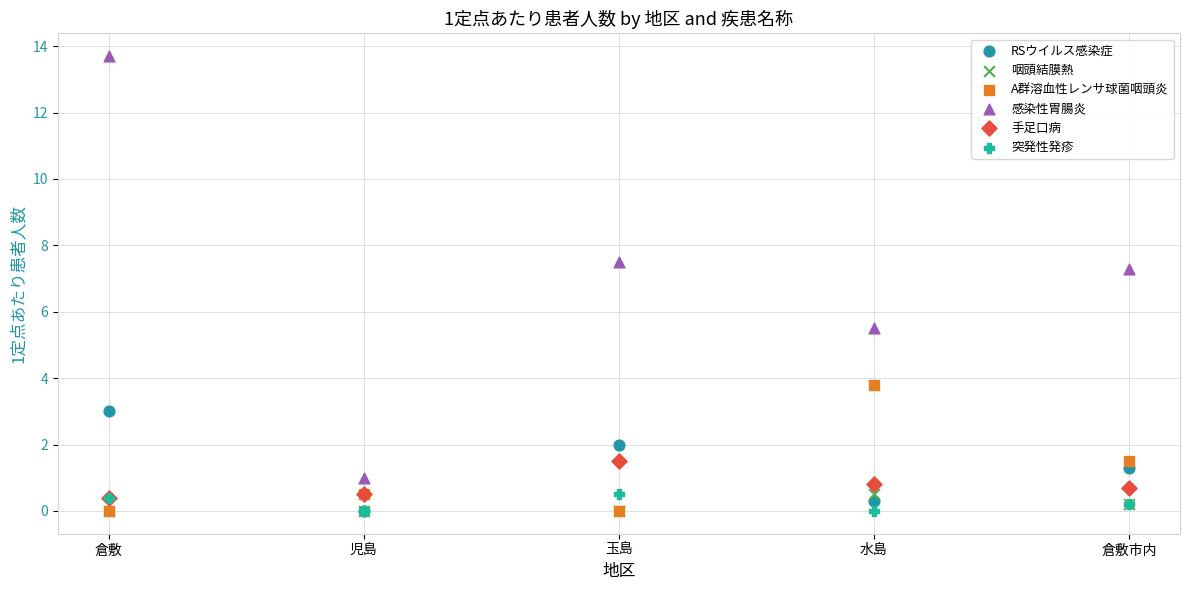

In the 感染性胃腸炎 series, what Y value is closest to 7?

7.3